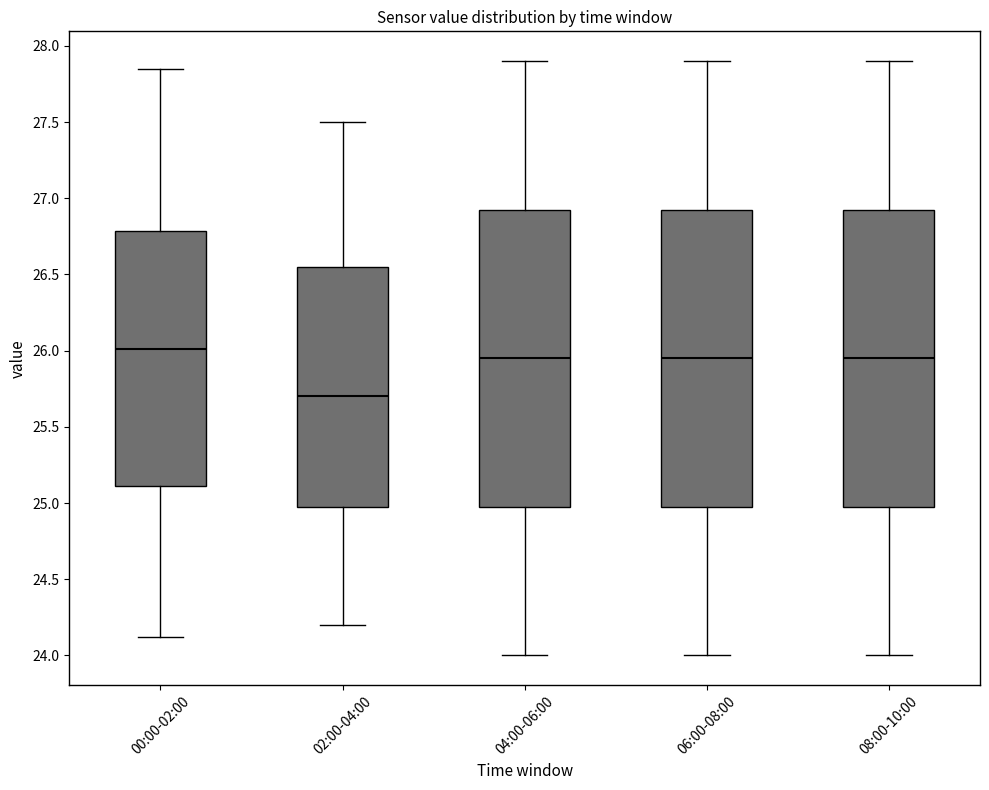

Where does the median line of the box for 00:00-02:00 sit on the y-axis? The values are not printed on the chart, so give them approximately, as read against the axis.

26.00